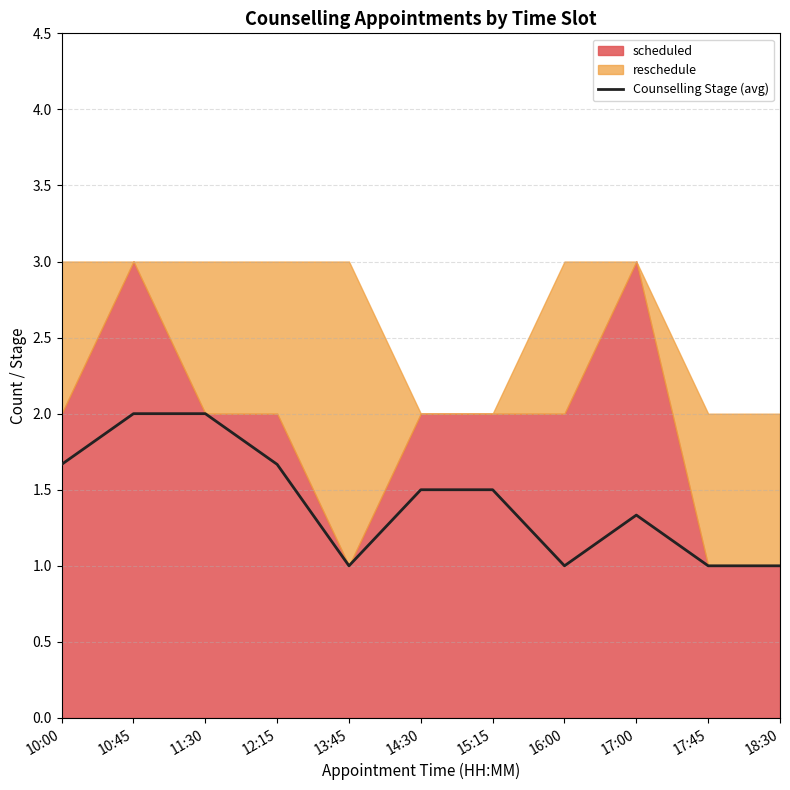

What is the label of the 7th point from the right?

13:45